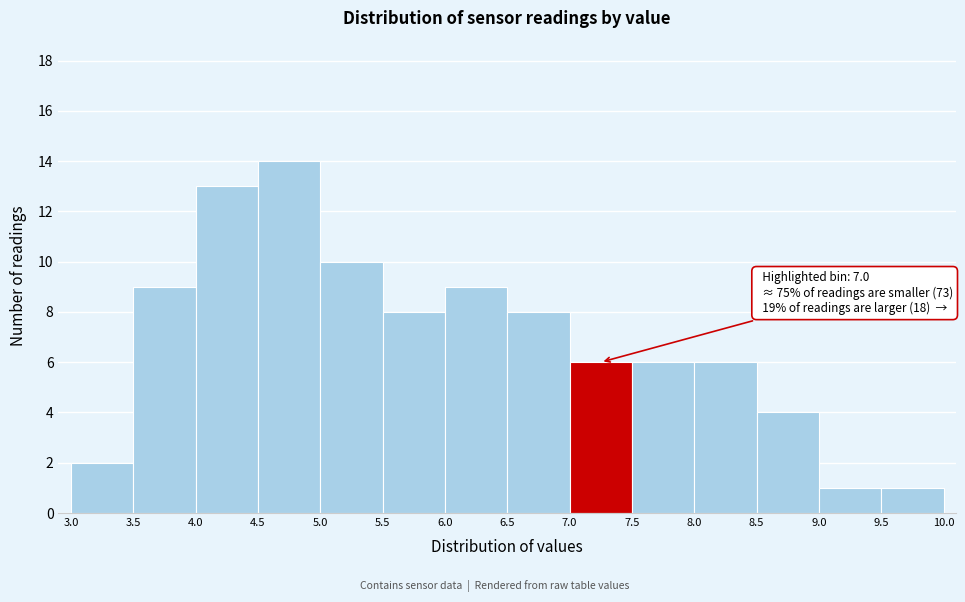

Which range on the x-axis has the tallest bar?

4.5 to 5.0